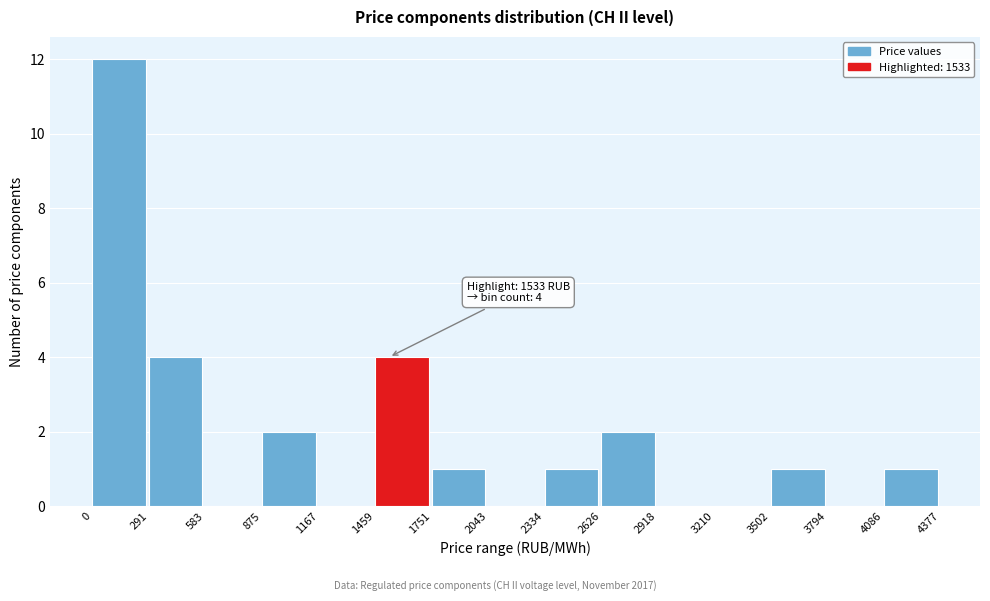

Which range on the x-axis has the tallest bar?

0 to 291